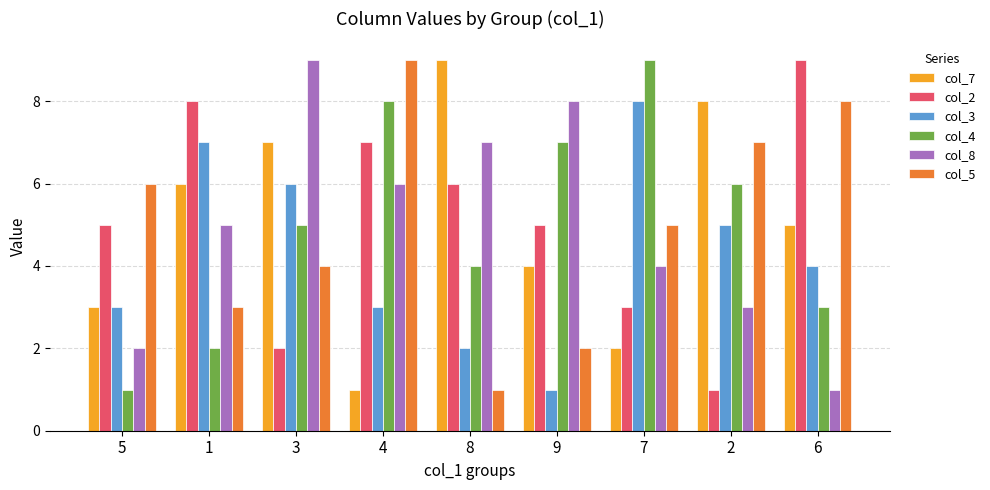

Rank the series at 7 from highest to lowest value.

col_4, col_3, col_5, col_8, col_2, col_7